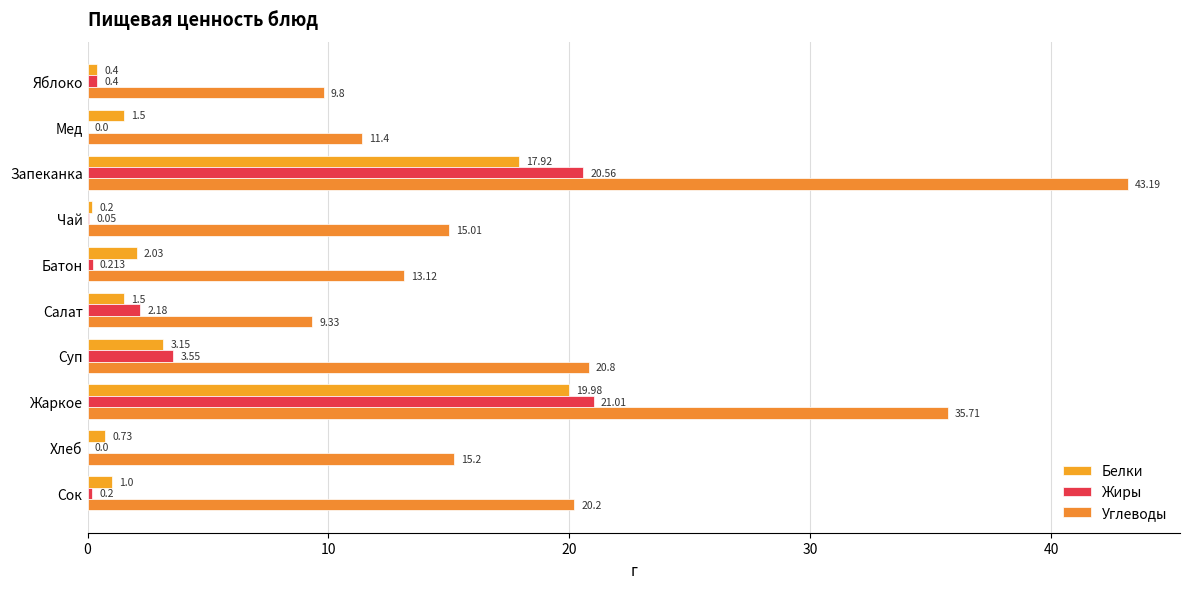

What is the average value of the Жиры series?

4.8